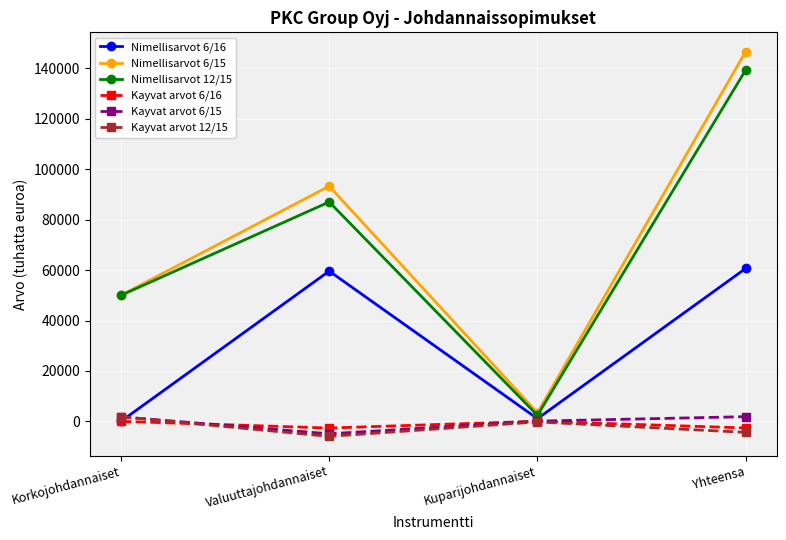

How many data points does each series have?

4